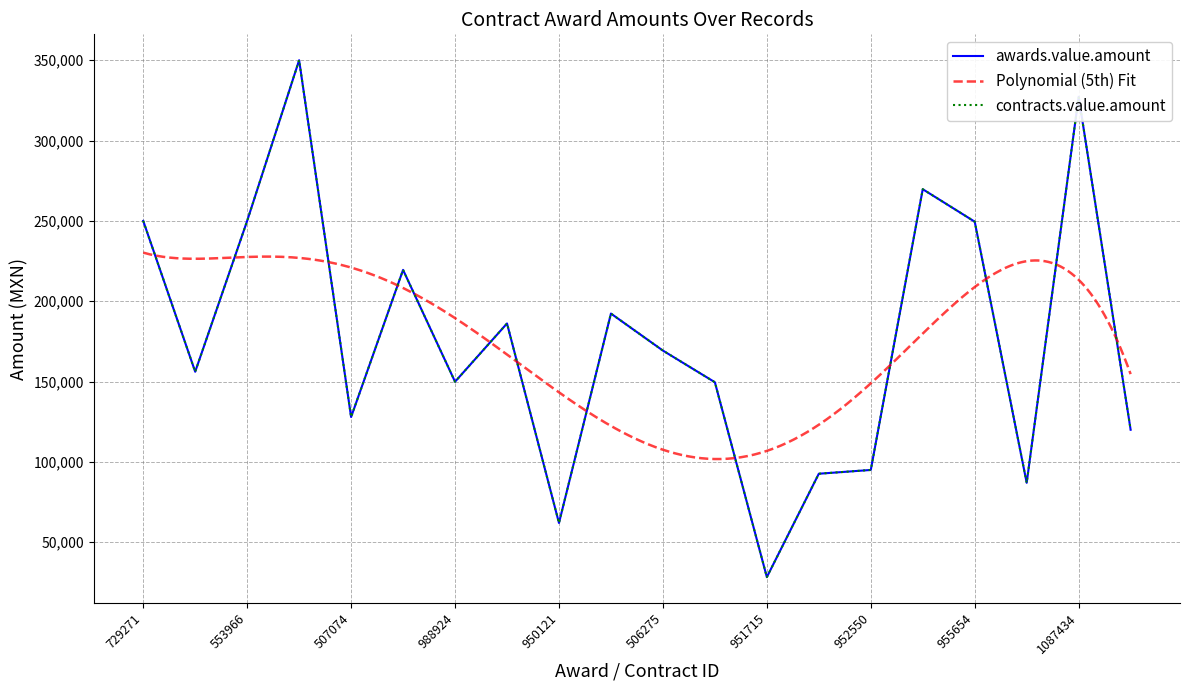

Reading left to right, list all the values displayed in this chart.

awards.value.amount: 250000.0	156114.0	250000.0	350000.0	127925.8	219500.0	149902.7	186158.0	62000.0	192317.0	169280.0	149583.0	28306.6	92646.0	95000.0	269700.0	249500.0	87010.1	327240.0	120000.0
contracts.value.amount: 250000.0	156114.0	250000.0	350000.0	127925.8	219500.0	149902.7	186158.0	62000.0	192317.0	169280.0	149583.0	28306.6	92646.0	95000.0	269700.0	249500.0	87010.1	327240.0	120000.0